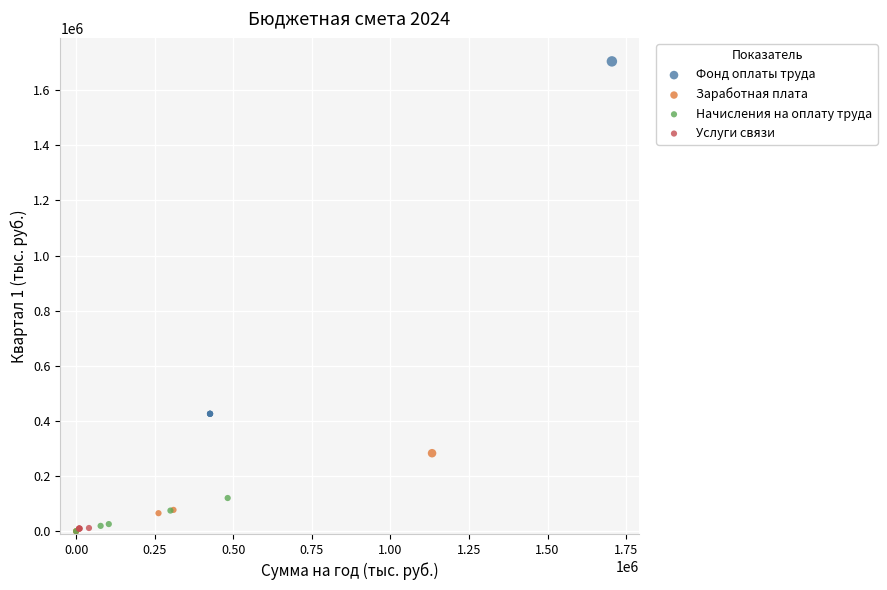

Which series has the widest spread of Y values?

Фонд оплаты труда